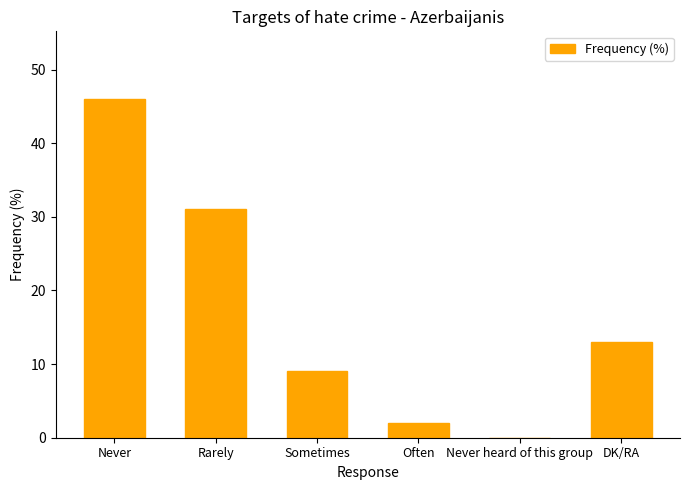

Between Often and Rarely, which is larger?

Rarely